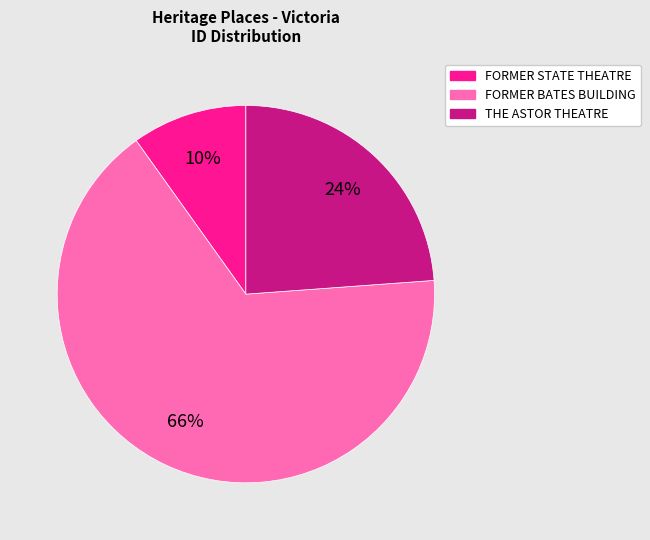

Between THE ASTOR THEATRE and FORMER BATES BUILDING, which is larger?

FORMER BATES BUILDING